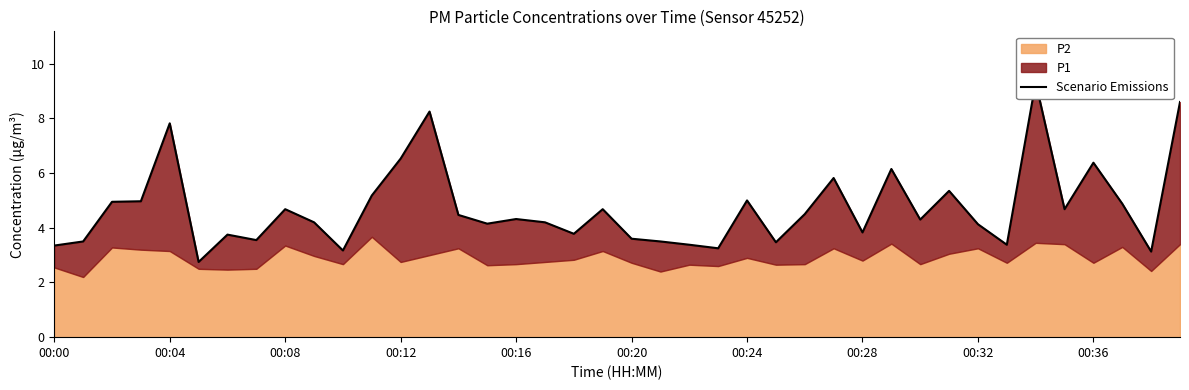

What is the difference between the maximum and minimum values?

6.6